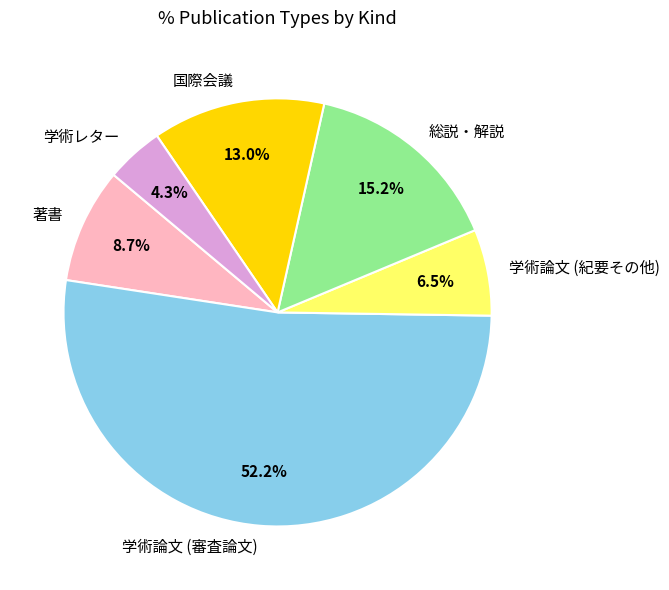

Which slice is the largest?

学術論文 (審査論文)